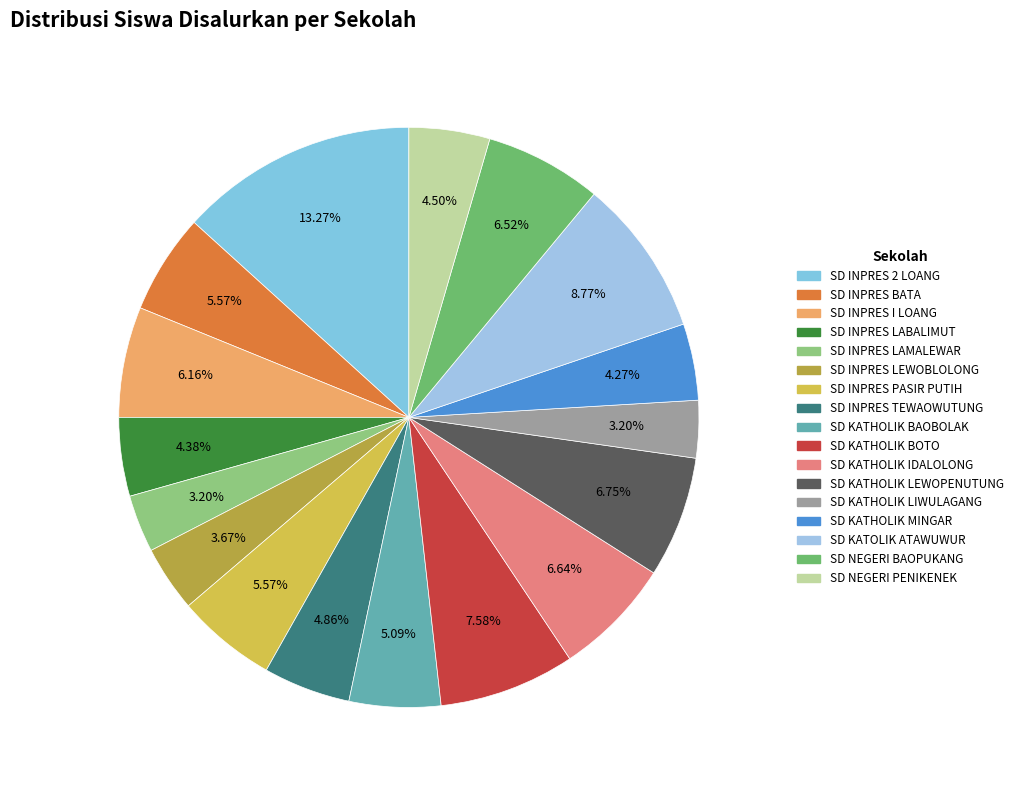

What is the largest slice in the pie chart?

SD INPRES 2 LOANG